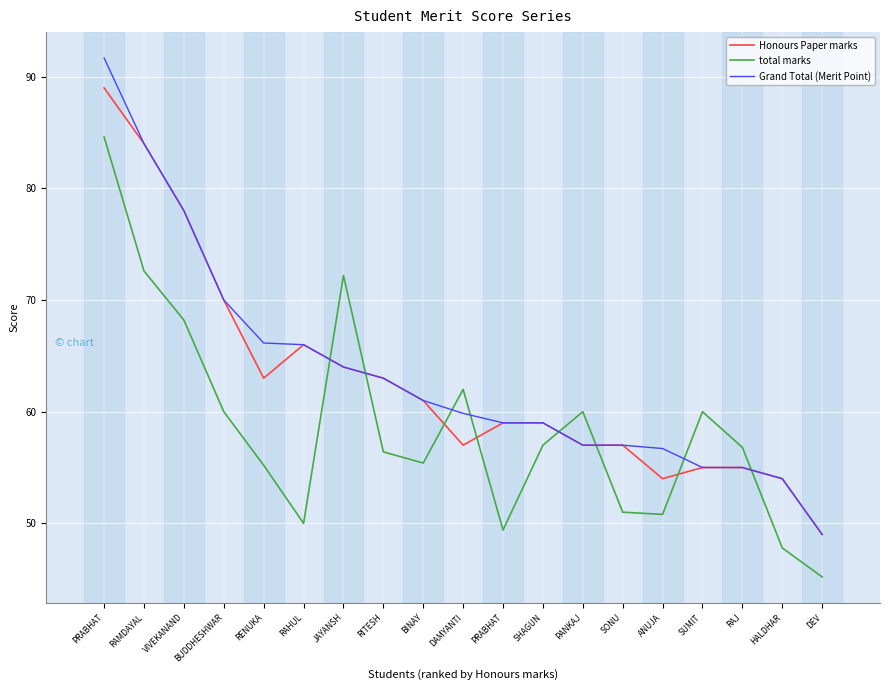

True or false: Honours Paper marks and Grand Total (Merit Point) cross at least once.

False